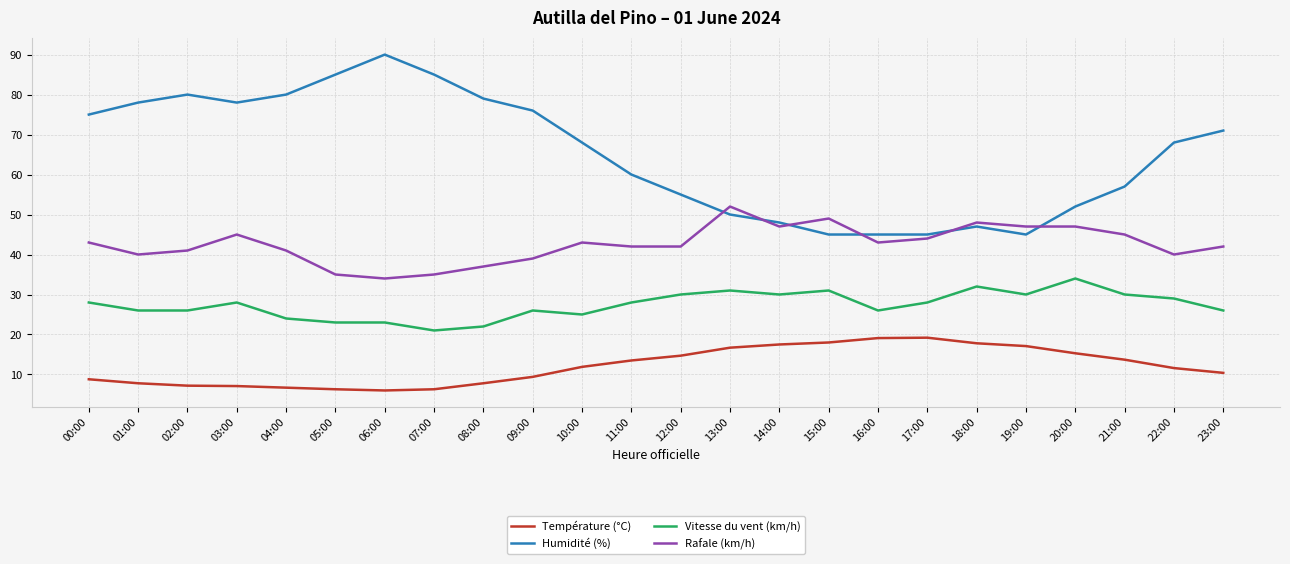

What position from the right is 10:00?

14